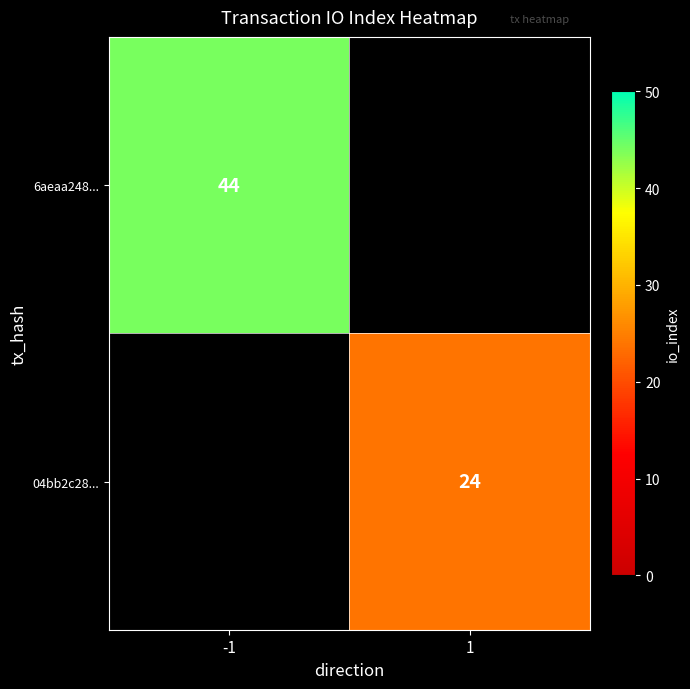

Is it true that 04bb2c28... equals 5 at 1?

False